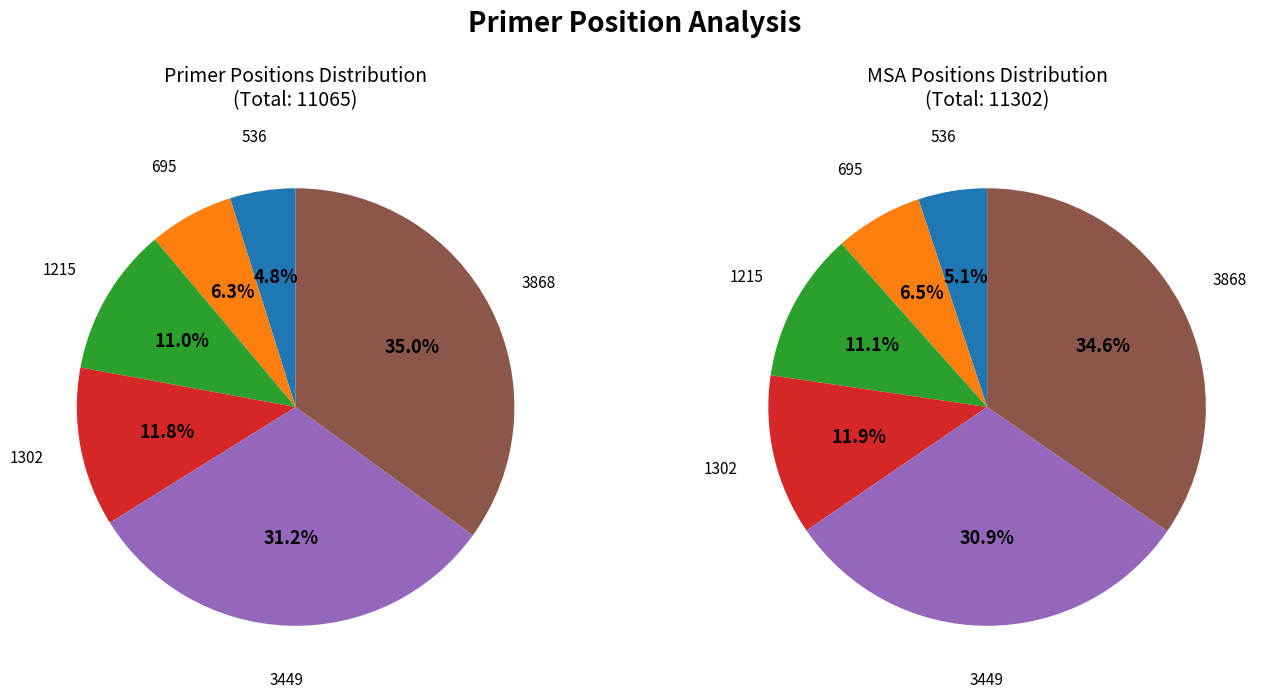

Which slice is the largest?

3868